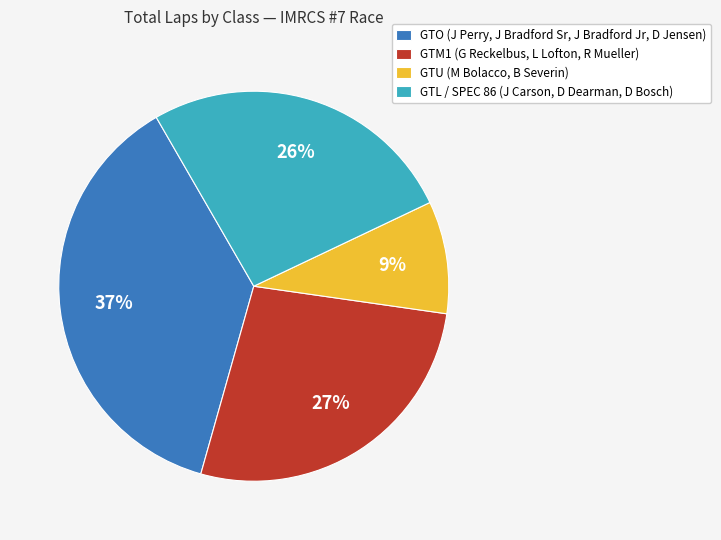

Is it true that GTO (J Perry, J Bradford Sr, J Bradford Jr, D Jensen) is 50% of the pie?

False